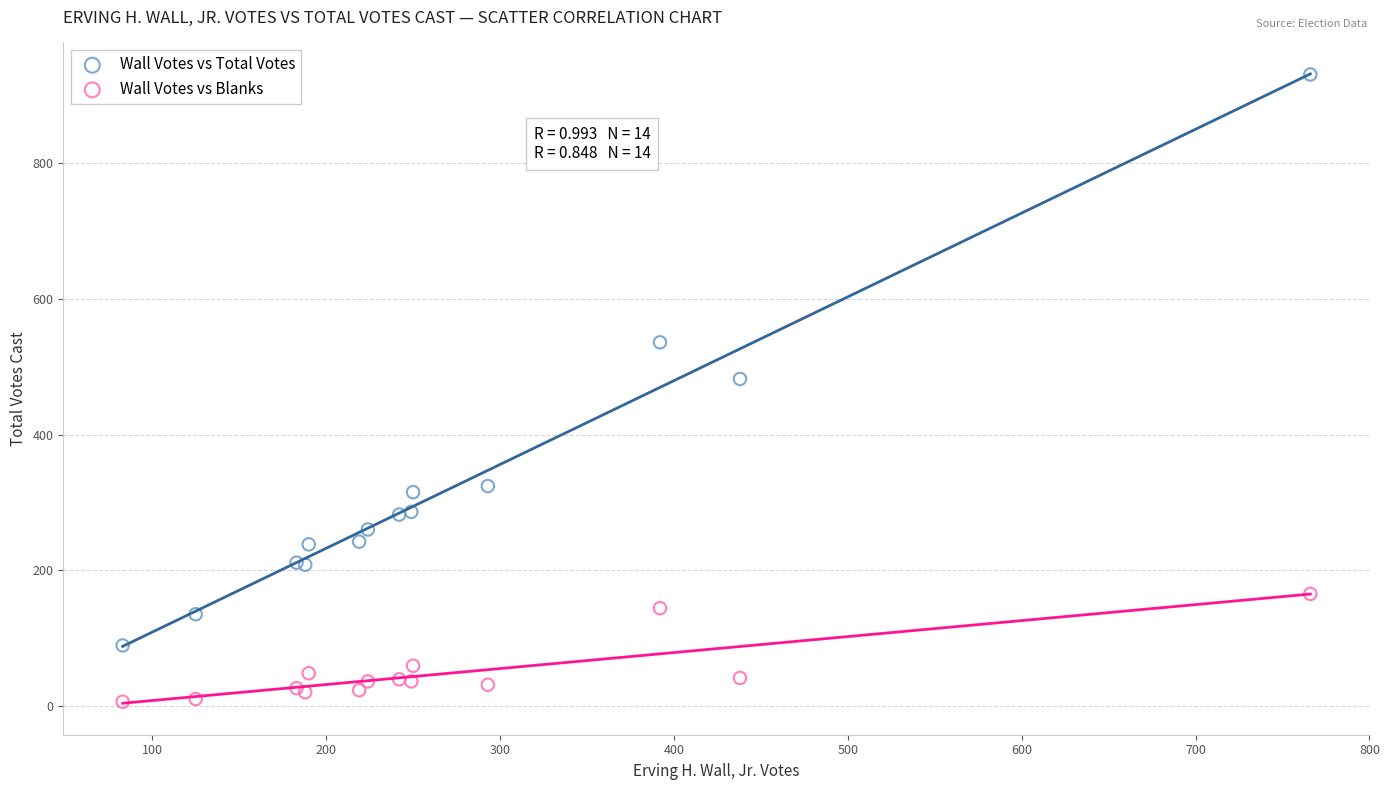

Which series has the largest Y range (max minus min)?

Wall Votes vs Total Votes